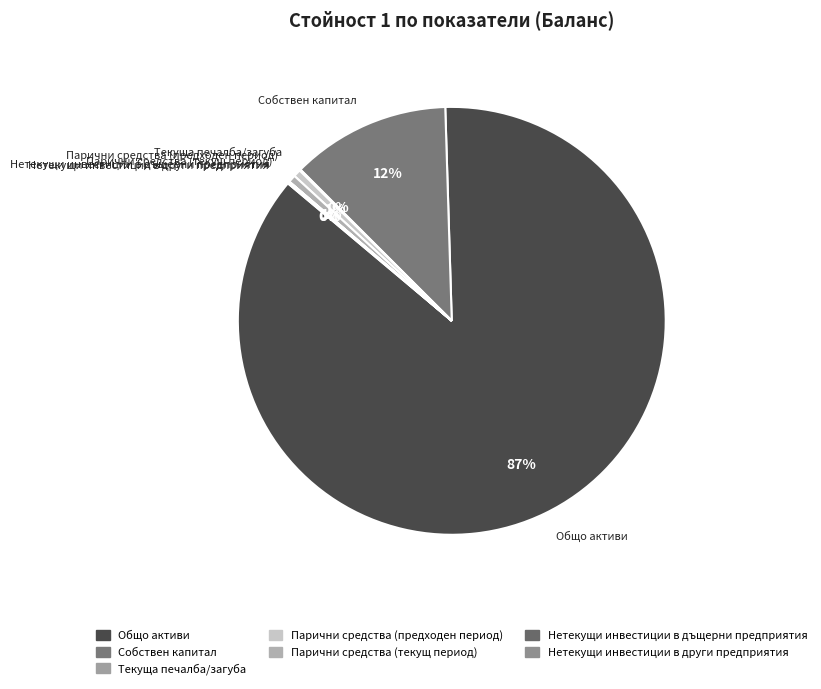

Is the sum of Общо активи and Парични средства (предходен период) greater than half?

Yes